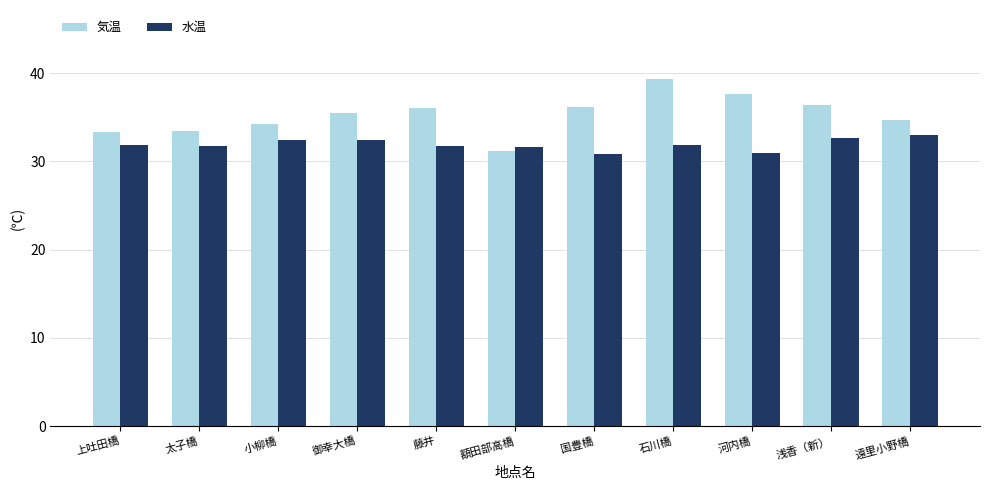

Which label corresponds to the largest value in the chart?

石川橋